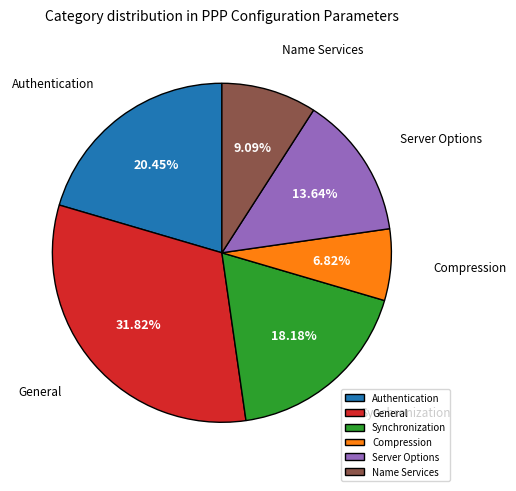

To the nearest percent, what percentage of the pie is Name Services?

9%